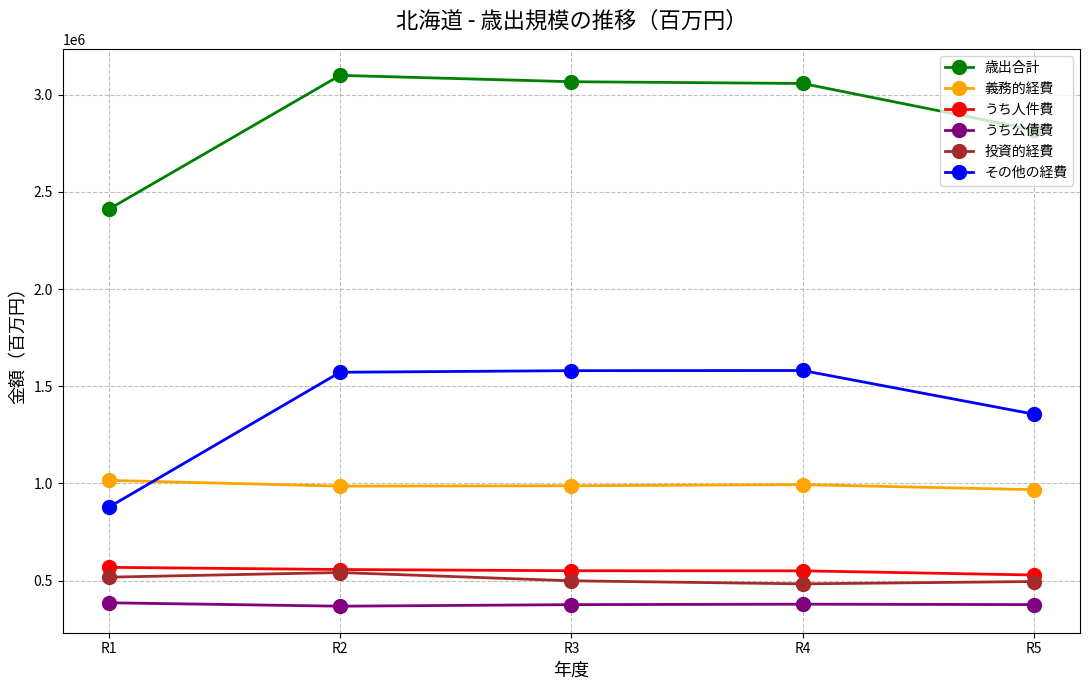

What is the maximum value for 投資的経費?

541661